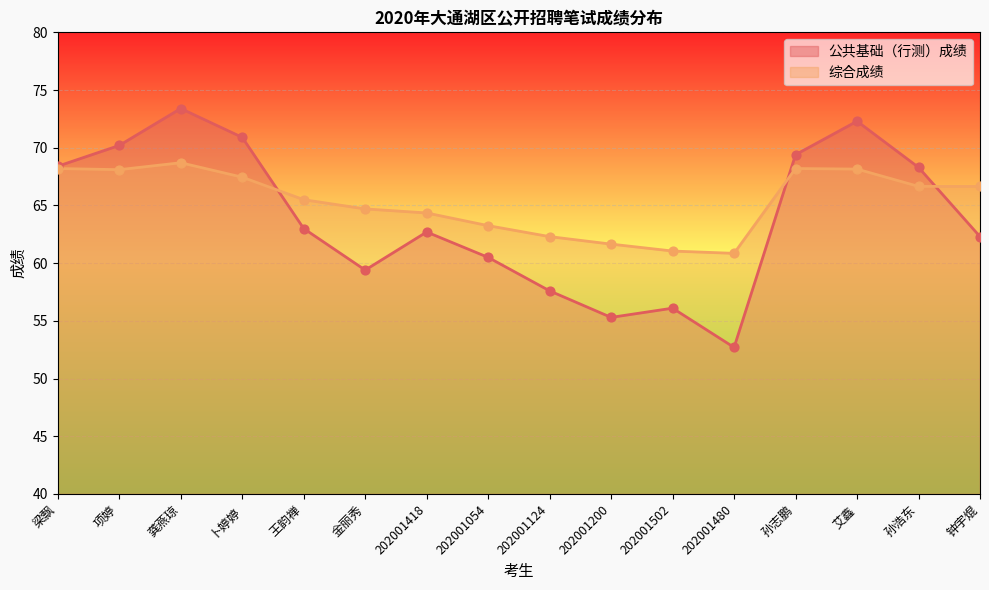

At how many categories does at least one series exceed 65?

9